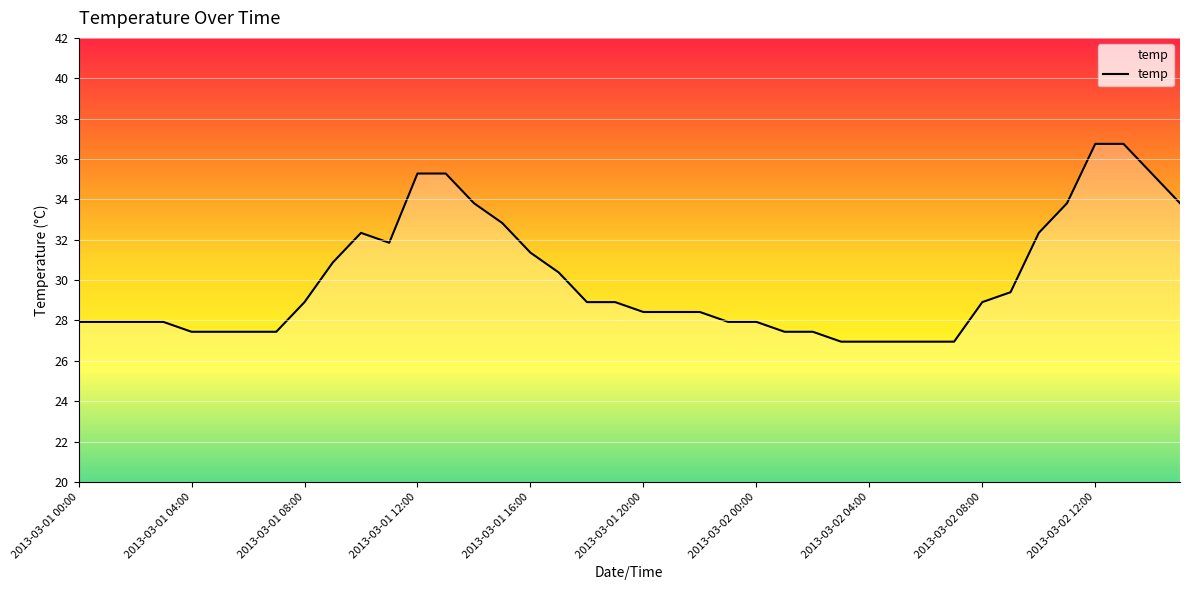

Does the chart display data point markers on the line(s)?

No